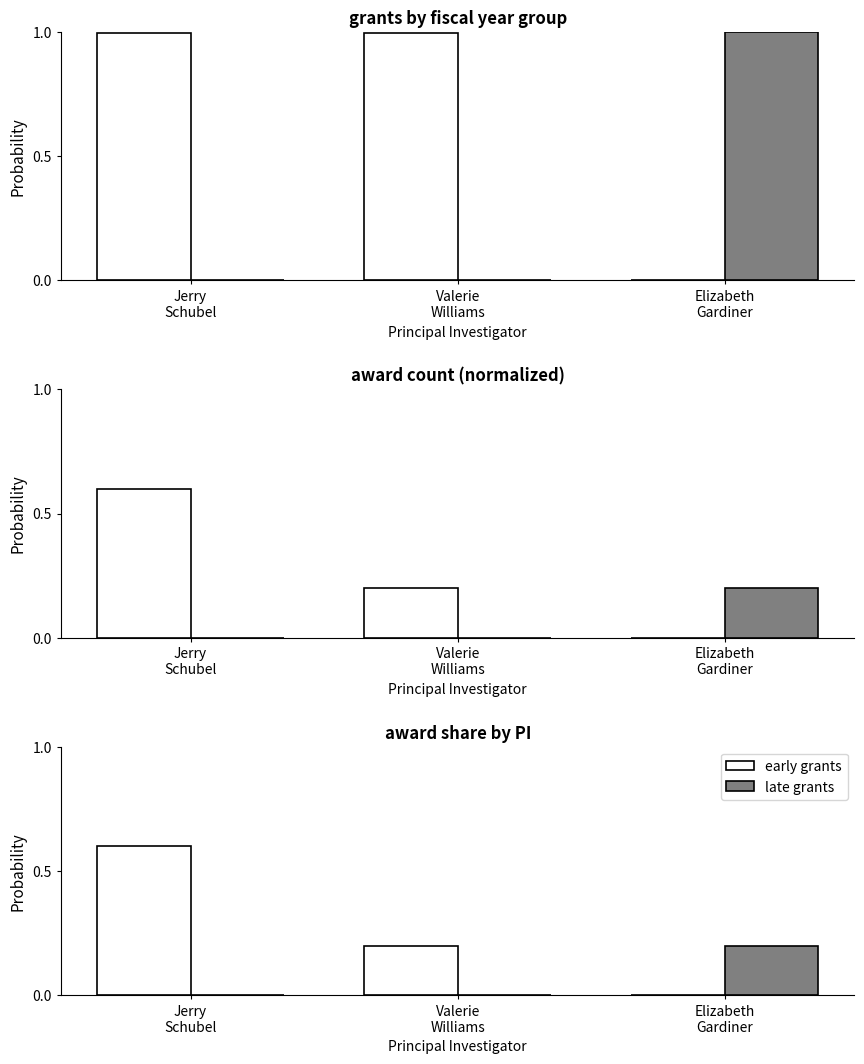

What is the value of the early grants bar at the 2nd from the left?

0.2